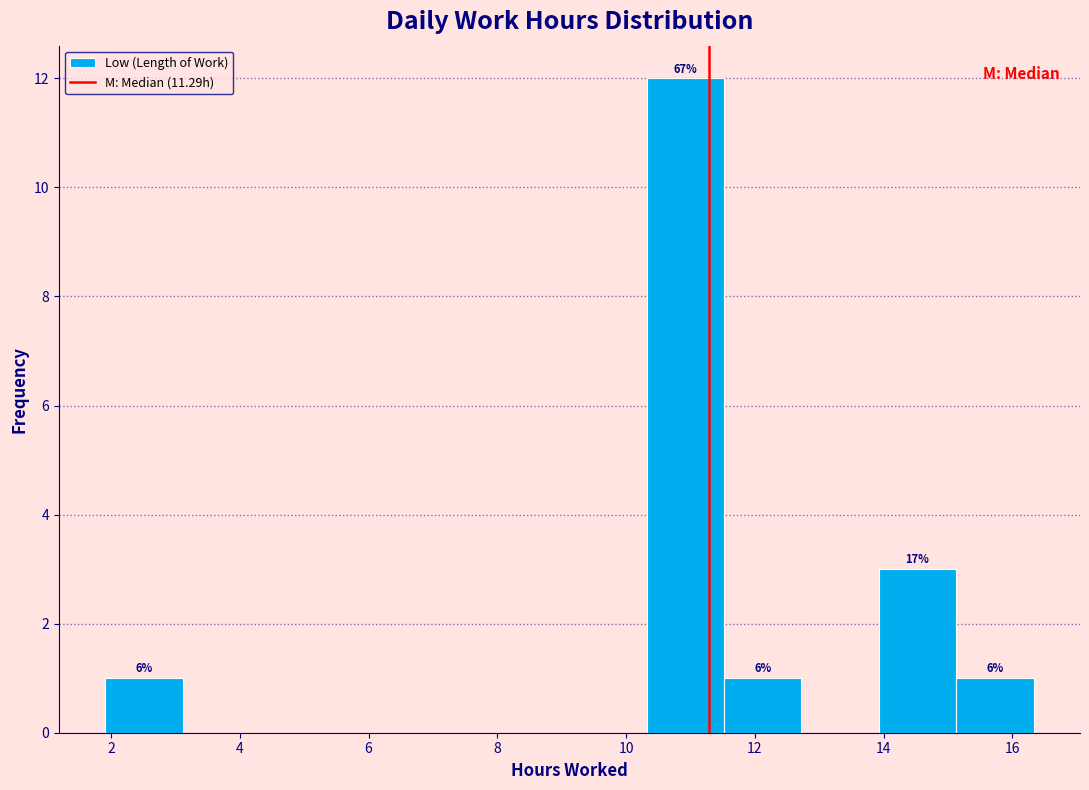

Over which range of the x-axis is the bar tallest?

10.4 to 11.6